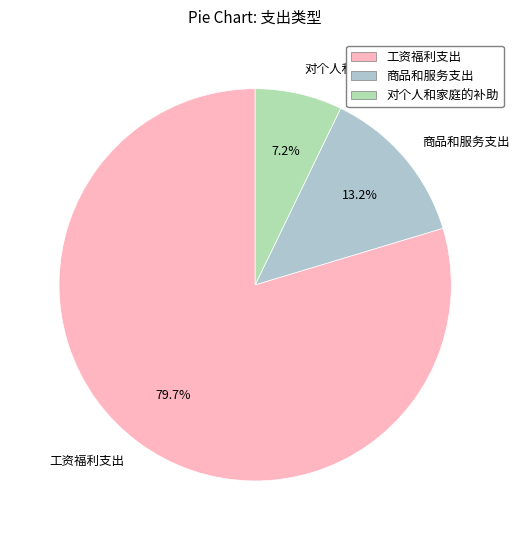

True or false: 商品和服务支出 accounts for 13% of the total.

True